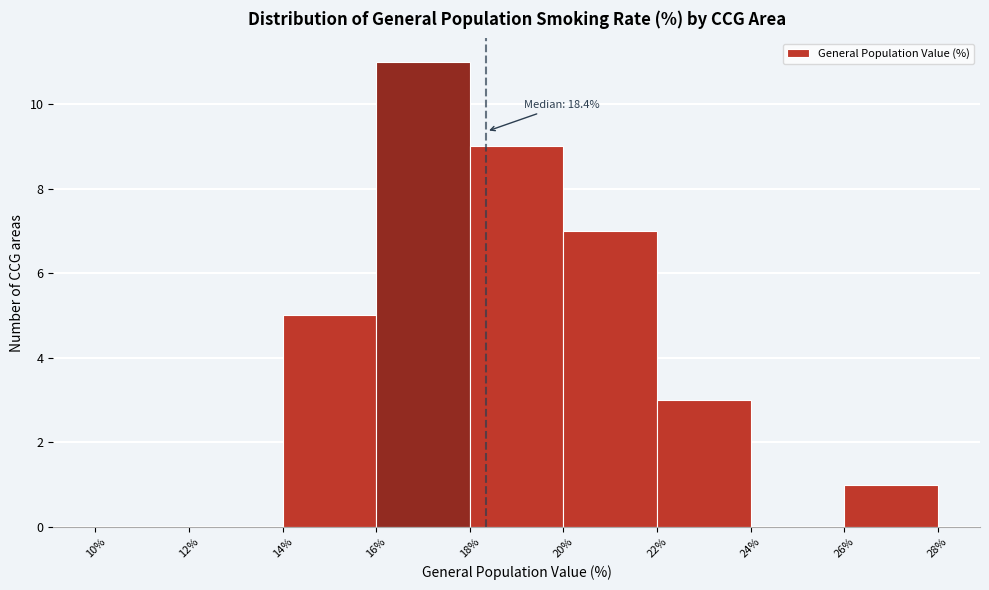

Which range on the x-axis has the tallest bar?

16% to 18%